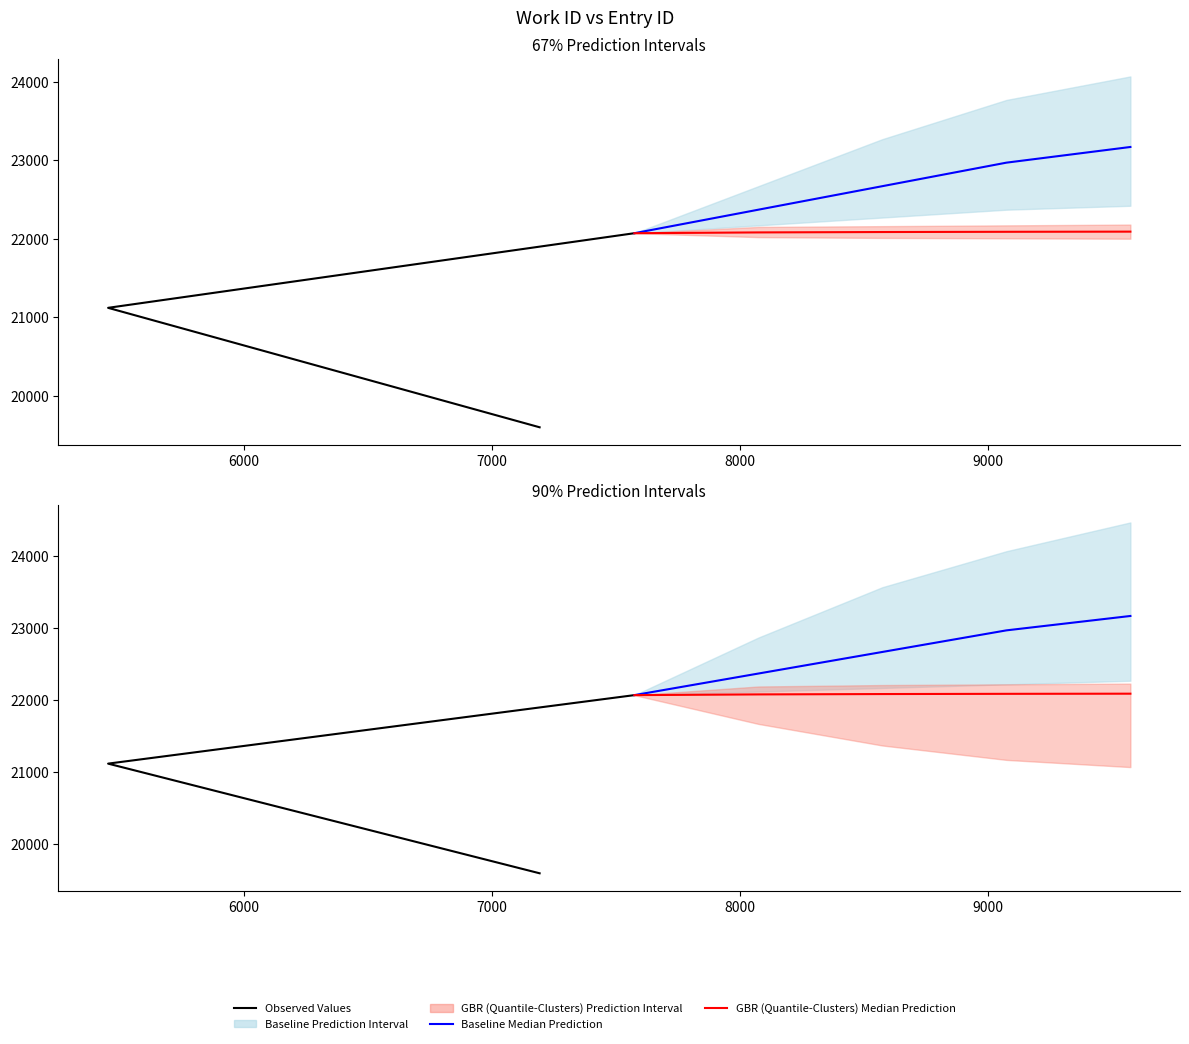

Where is the data nearest to the value 20834?

5452